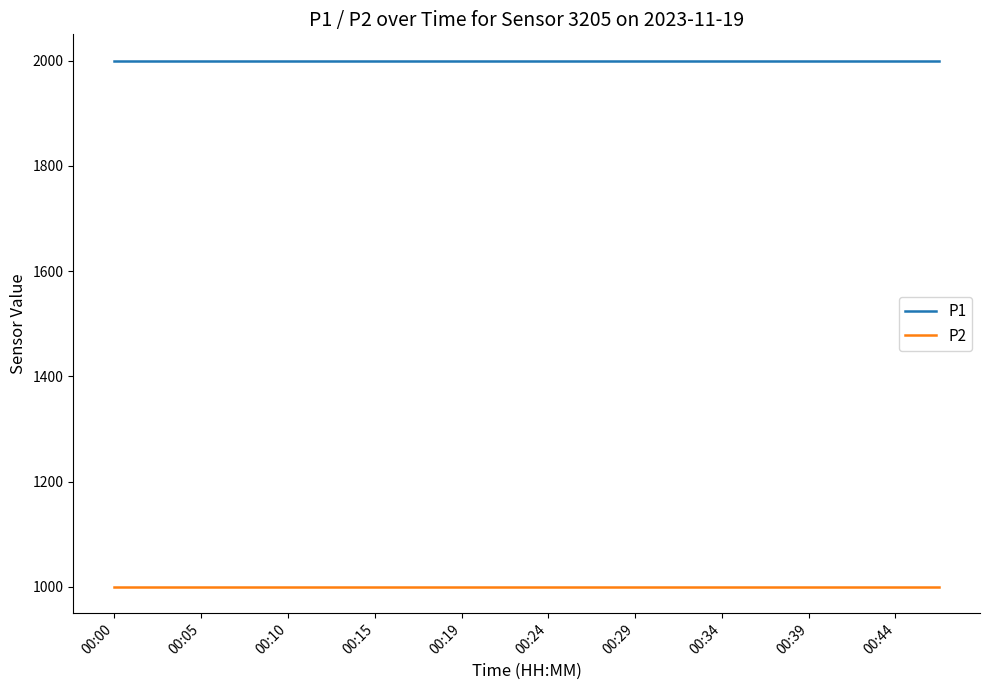

Rank the series by their average value, from lowest to highest.

P2, P1